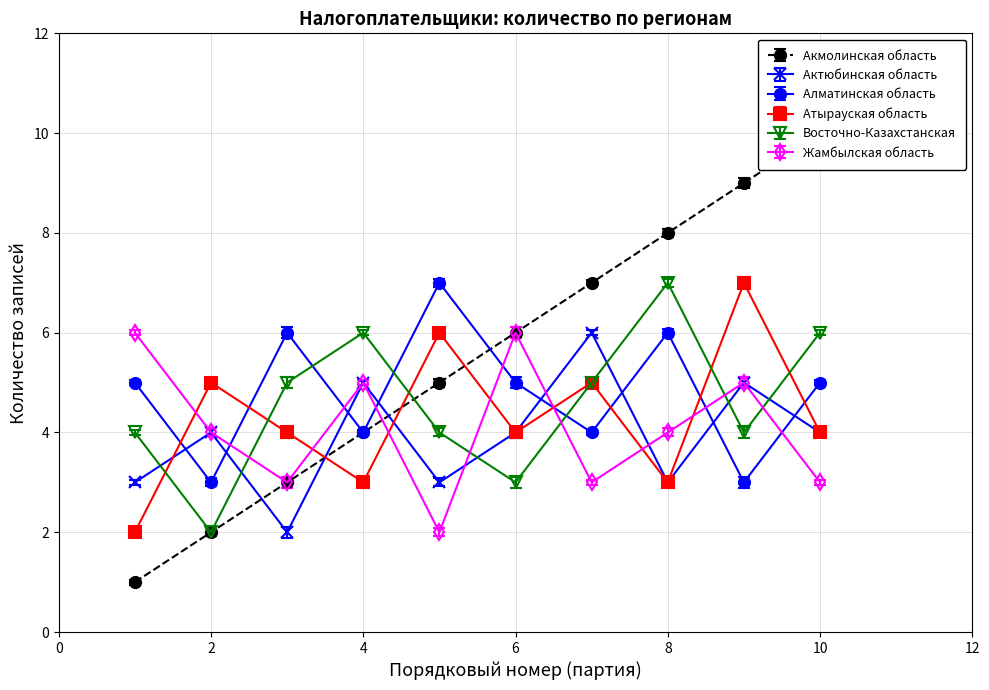

True or false: Атырауская область has a value of 10 at 9.

False